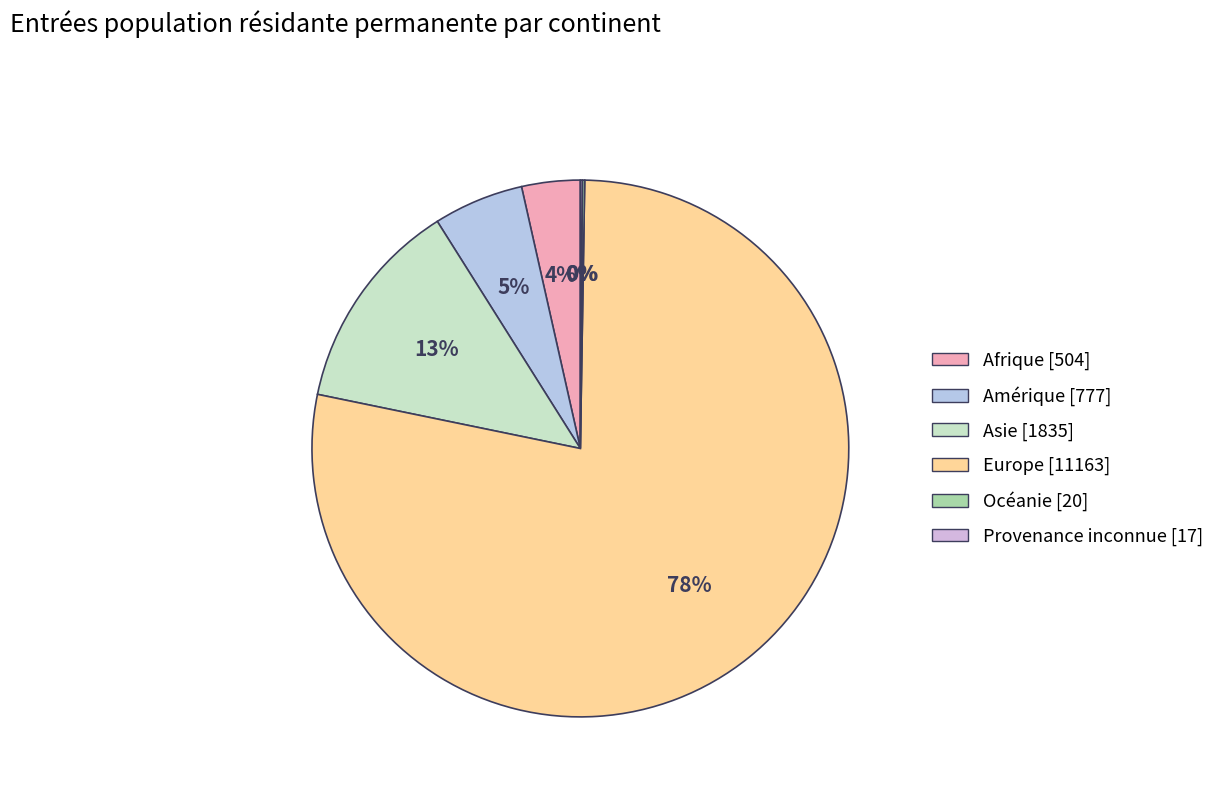

What is the change in value from Afrique to Asie?

+1331